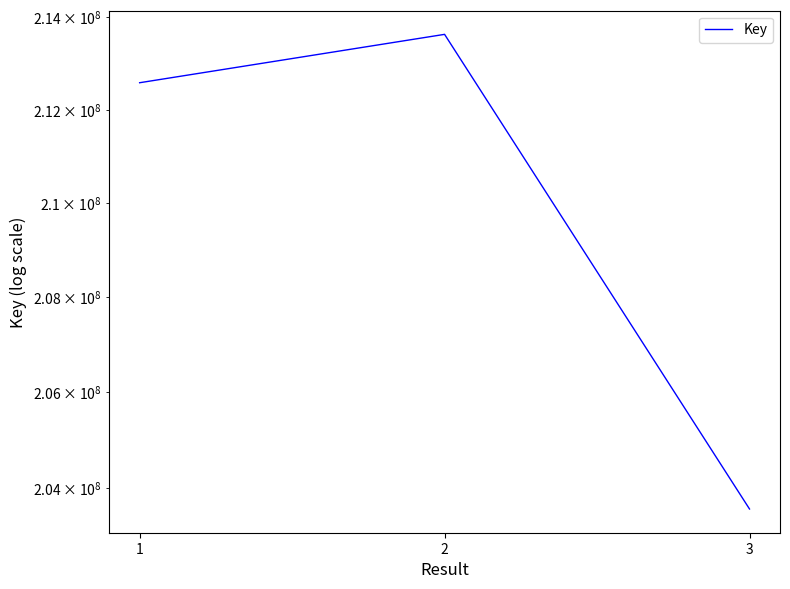

What is the smallest value displayed?

203560747